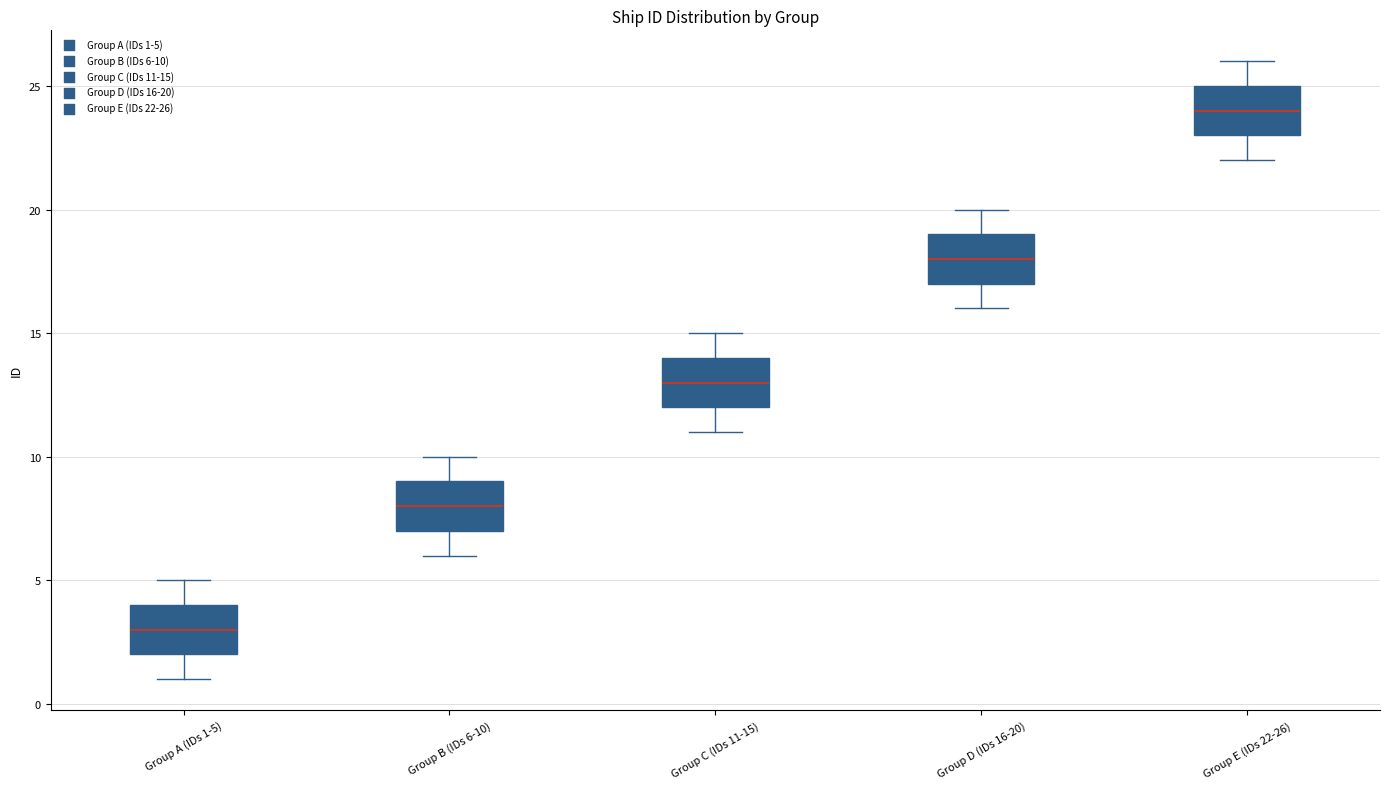

Reading left to right, transcribe this box plot: for each box, give where its median line is, the range the box spans, and where its two whiskers end, as read against the y-axis. The values are not printed on the chart, so give them approximately, as read against the axis.

Group A (IDs 1-5): median 3, box 2 to 4, whiskers 1 to 5
Group B (IDs 6-10): median 8, box 7 to 9, whiskers 6 to 10
Group C (IDs 11-15): median 13, box 12 to 14, whiskers 11 to 15
Group D (IDs 16-20): median 18, box 17 to 19, whiskers 16 to 20
Group E (IDs 22-26): median 24, box 23 to 25, whiskers 22 to 26